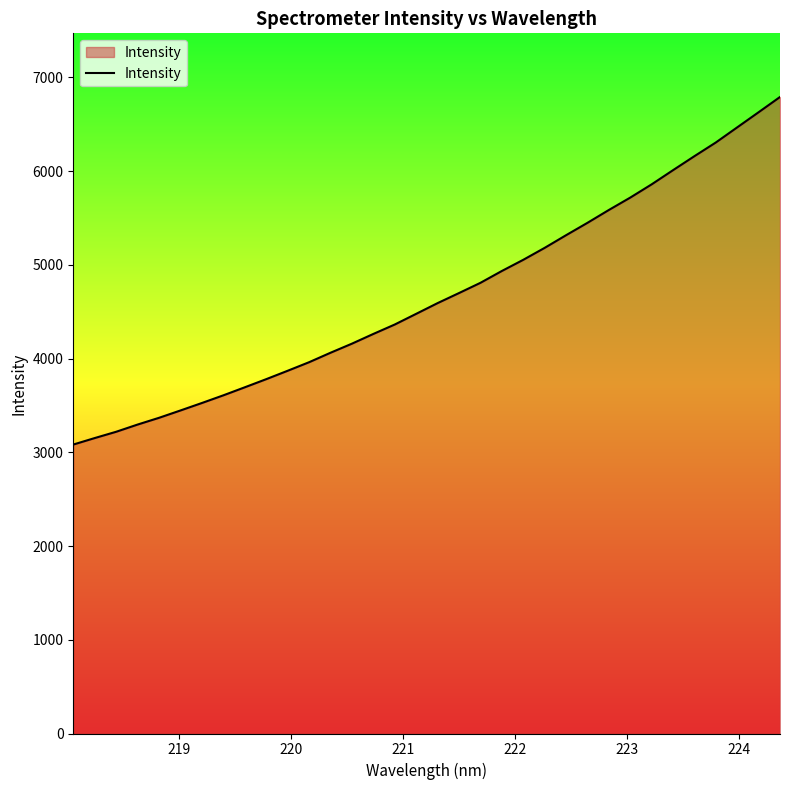

What is the difference between the maximum and minimum values?

3707.6